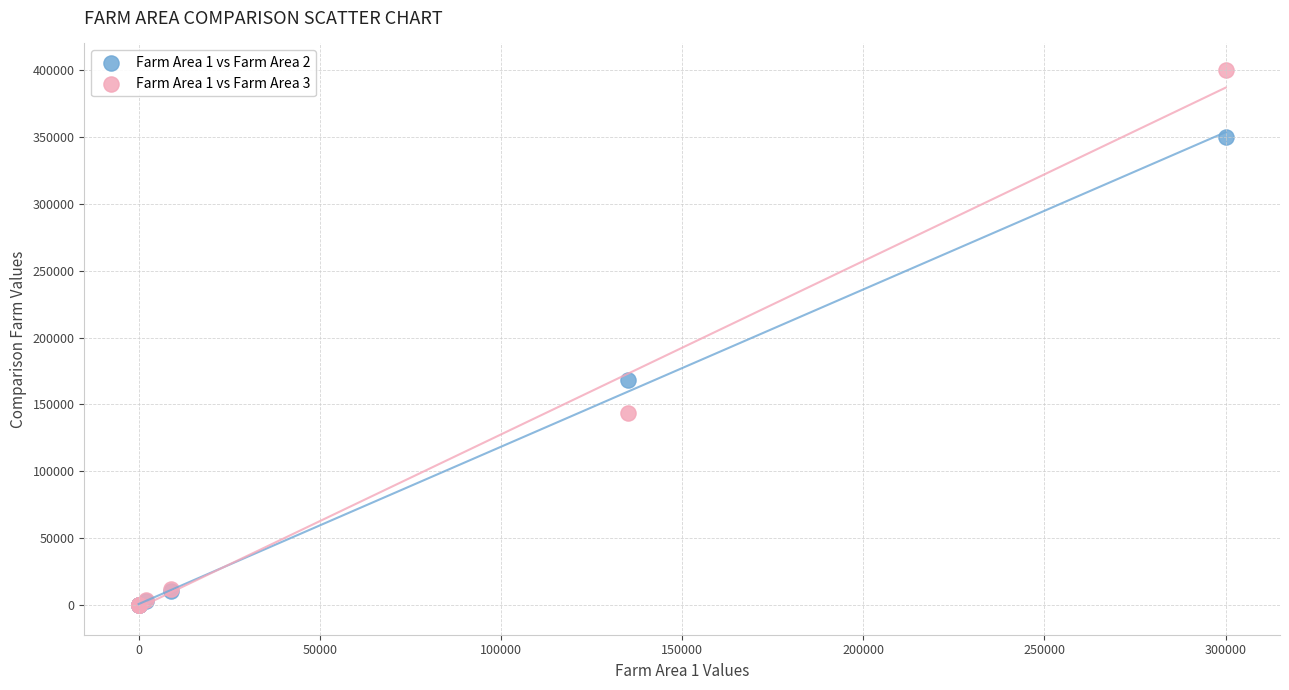

What are all the series names shown in the legend?

Farm Area 1 vs Farm Area 2, Farm Area 1 vs Farm Area 3